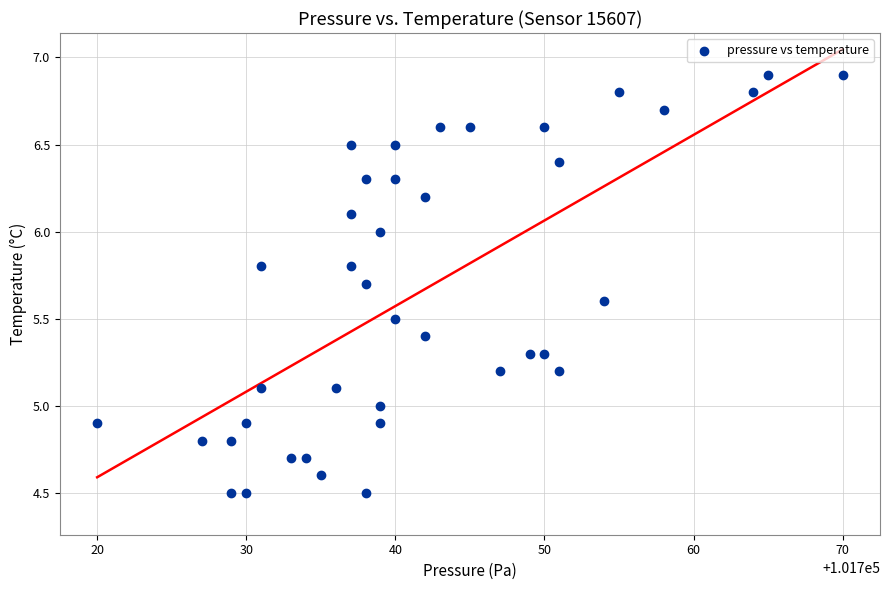

What is the range of Y values (max minus min)?

2.4